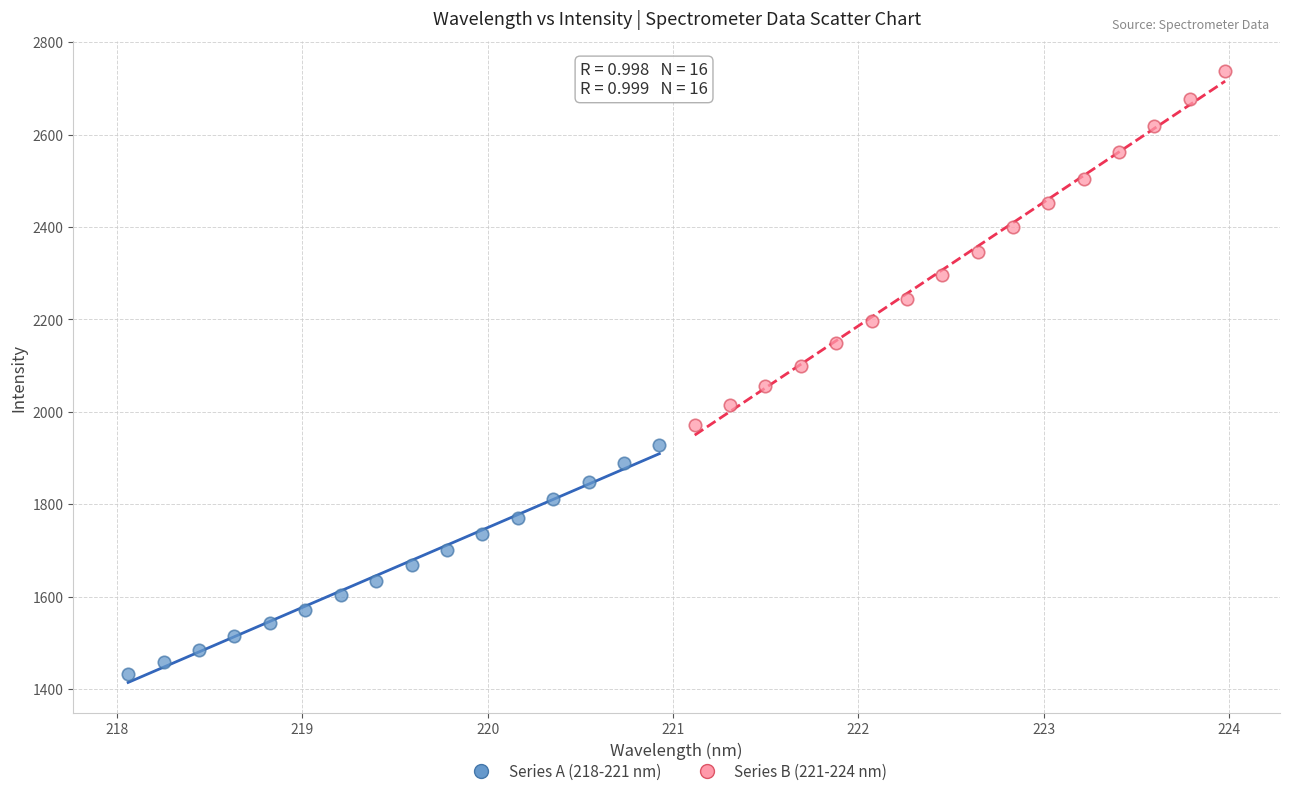

Which series has the widest spread of Y values?

Series B (221-224 nm)